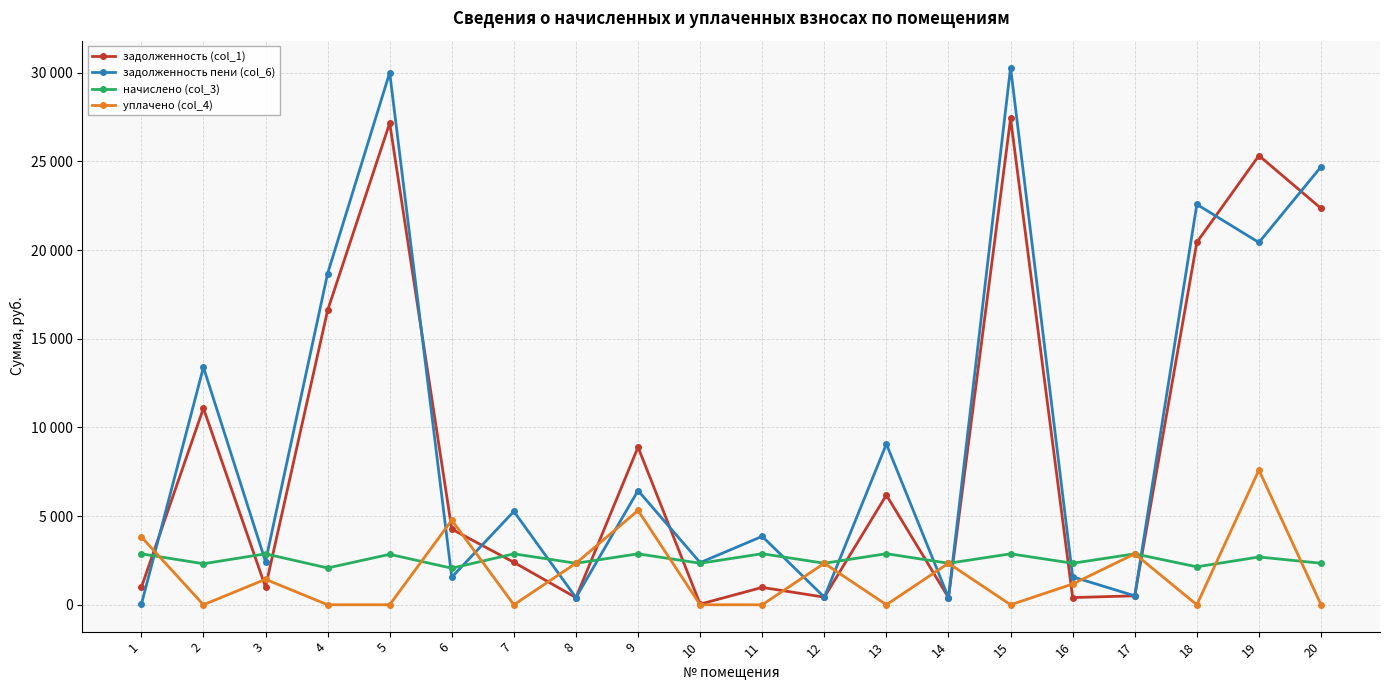

What are all the series names shown in the legend?

задолженность (col_1), задолженность пени (col_6), начислено (col_3), уплачено (col_4)